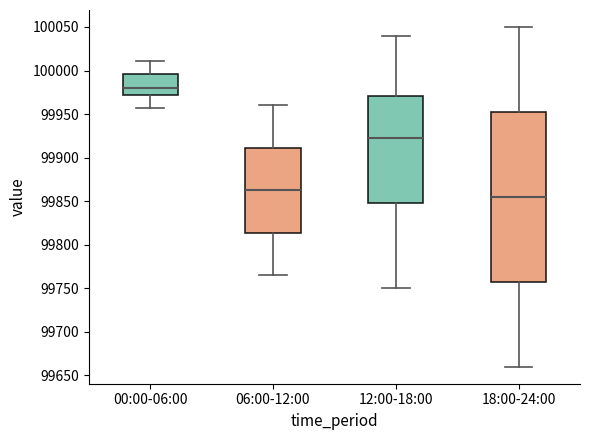

Reading left to right, read every box against the y-axis: the position of its median line, the range the box covers, and the ends of its whiskers. The values are not printed on the chart, so give them approximately, as read against the axis.

00:00-06:00: median 99980, box 99970 to 99995, whiskers 99955 to 100010
06:00-12:00: median 99865, box 99815 to 99910, whiskers 99765 to 99960
12:00-18:00: median 99925, box 99850 to 99970, whiskers 99750 to 100040
18:00-24:00: median 99855, box 99760 to 99955, whiskers 99660 to 100050